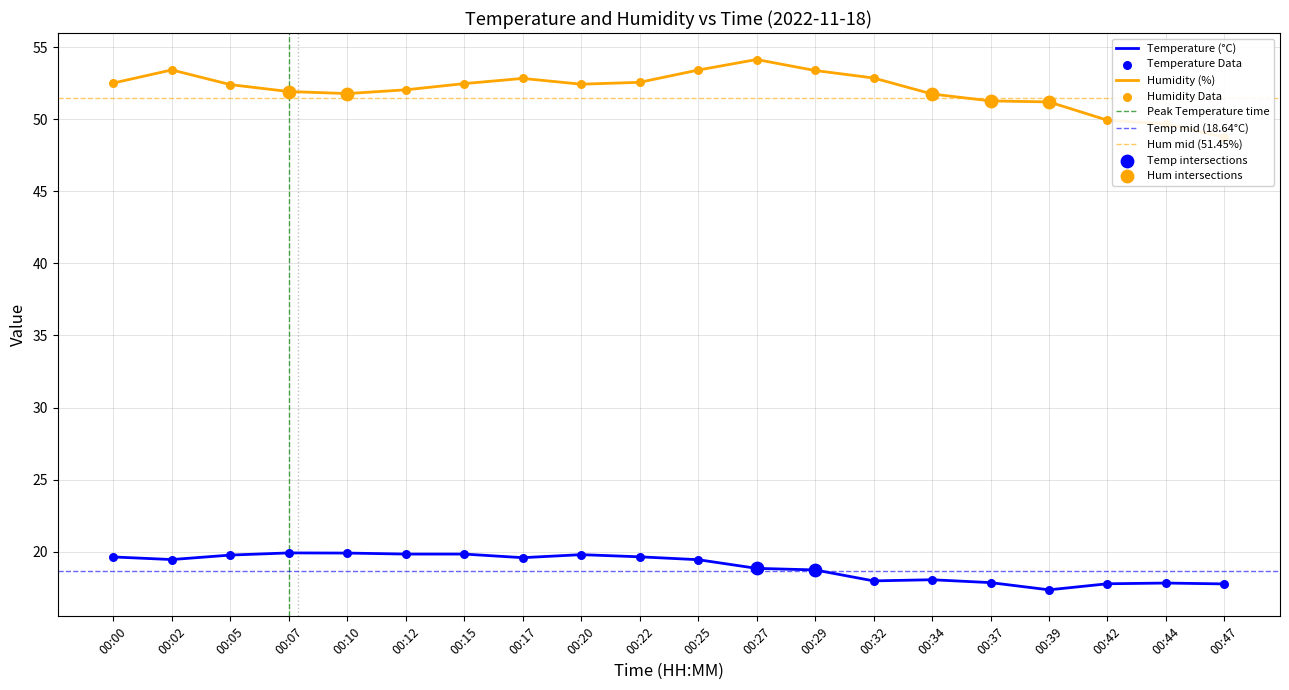

At which category is the sum across all series the highest?

00:27